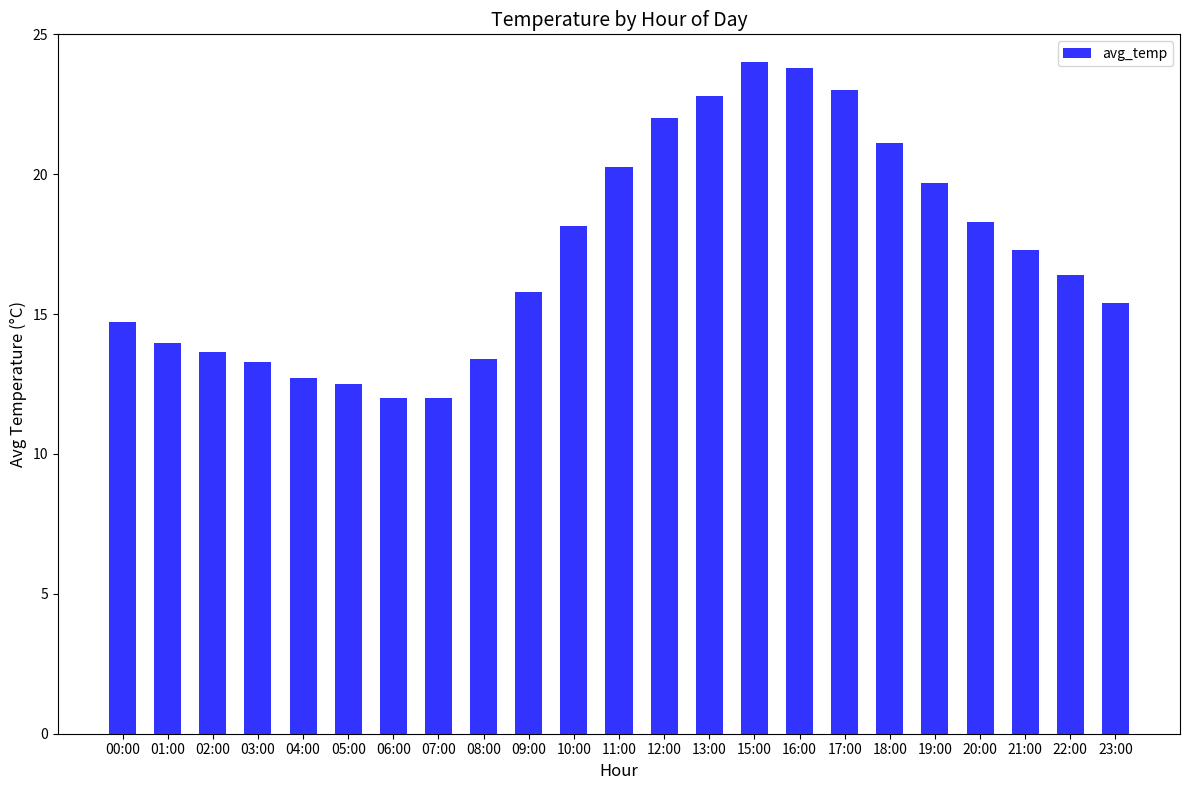

What is the maximum value shown in the chart?

24.0